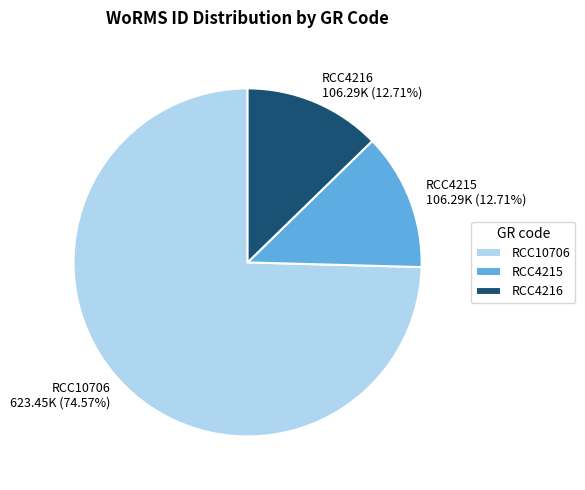

Which slice is the largest?

RCC10706